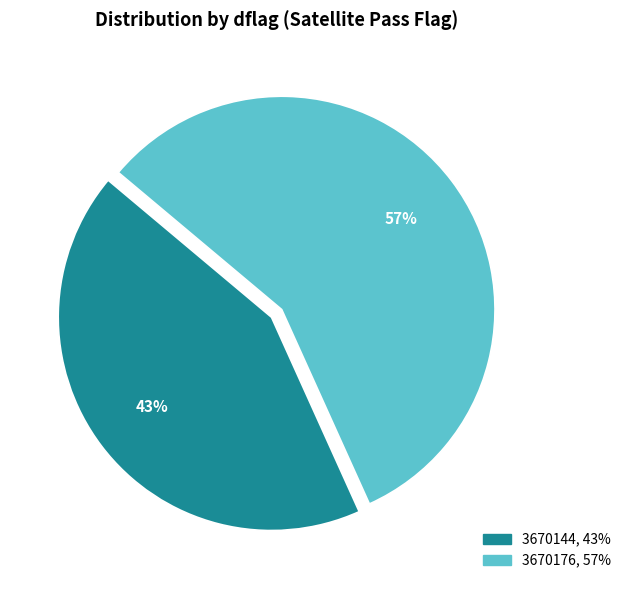

True or false: 3670176 accounts for 72% of the total.

False